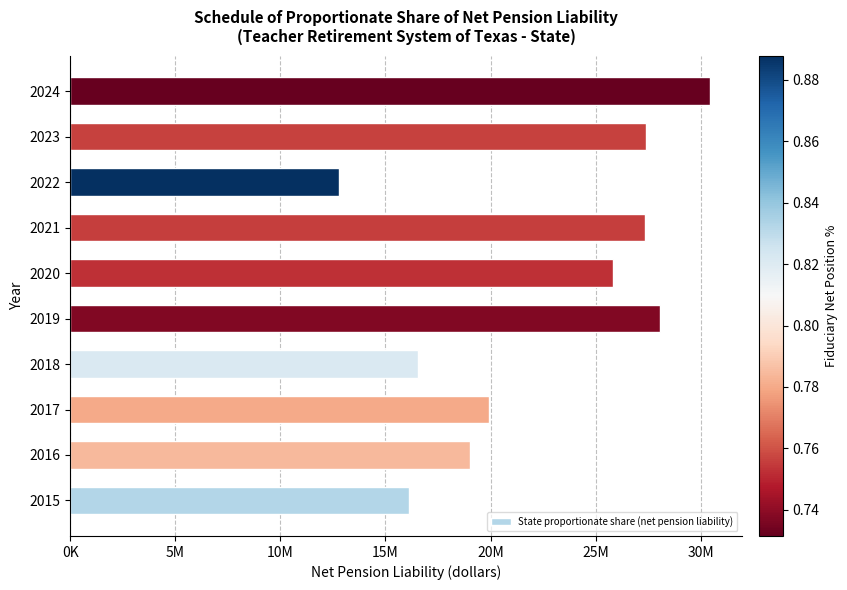

Are the bars horizontal?

Yes